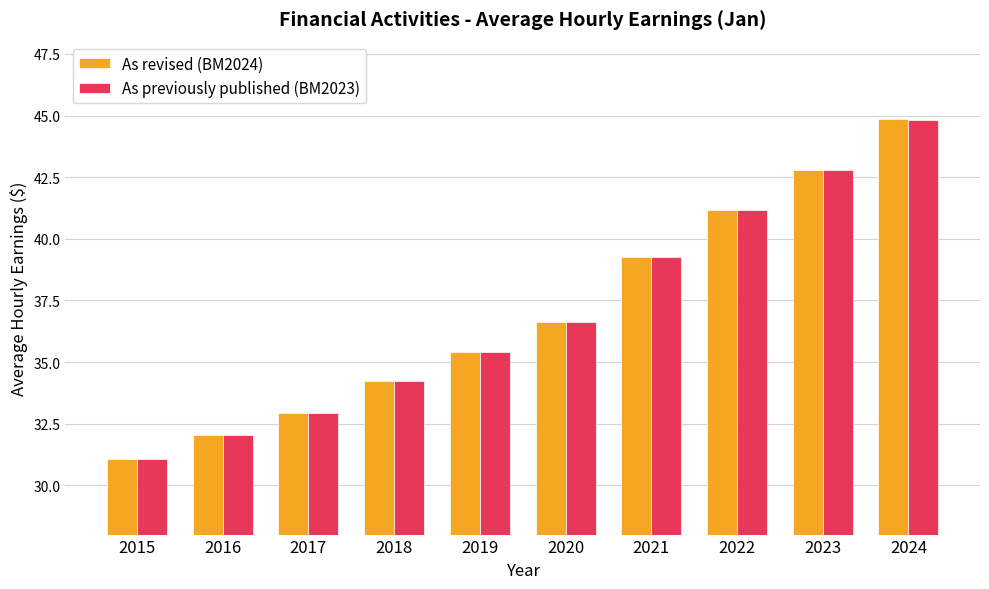

At which label is As previously published (BM2023) closest to 37?

2020